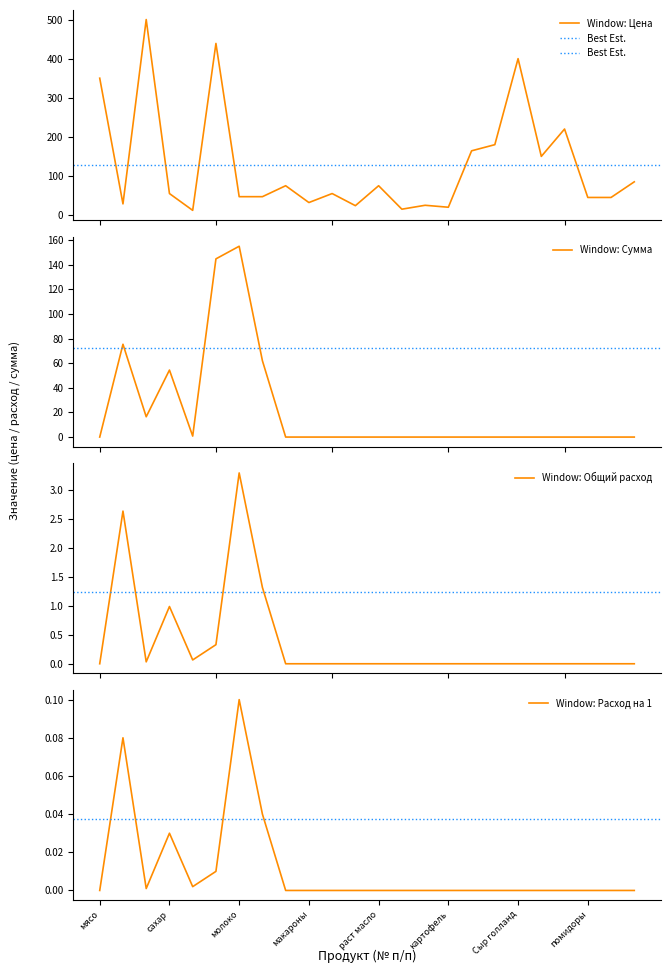

At which category does Сумма reach its first local peak?

хлеб